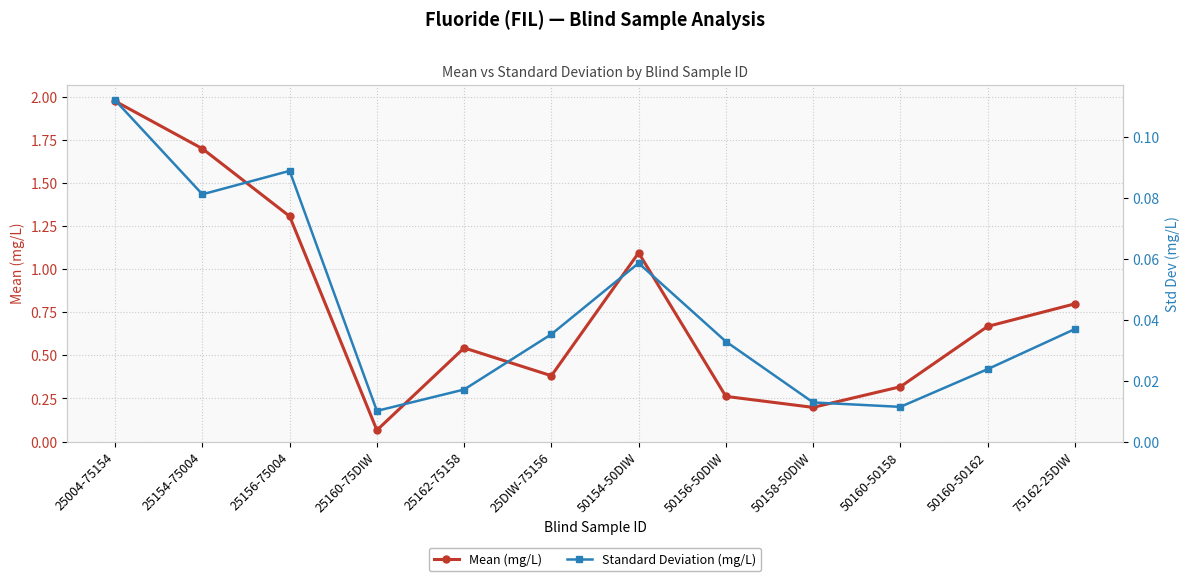

What is the approximate value of Mean (mg/L) at 50160-50162?

0.7